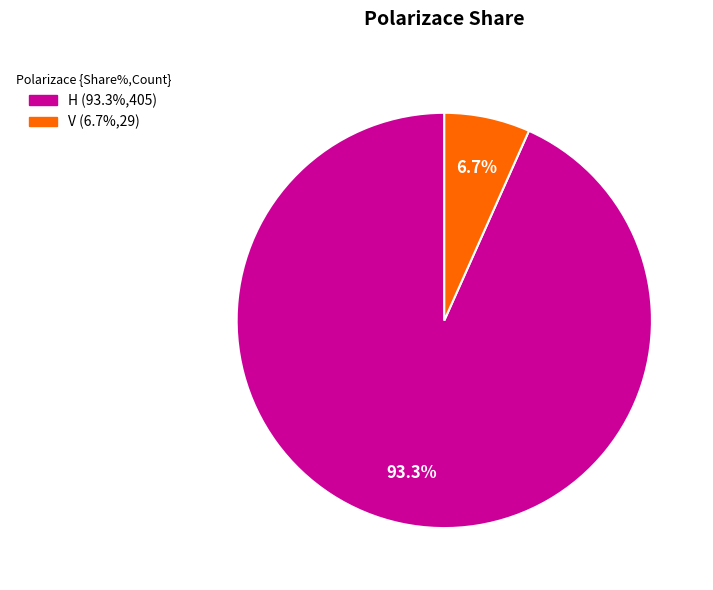

Which slice is the smallest?

V